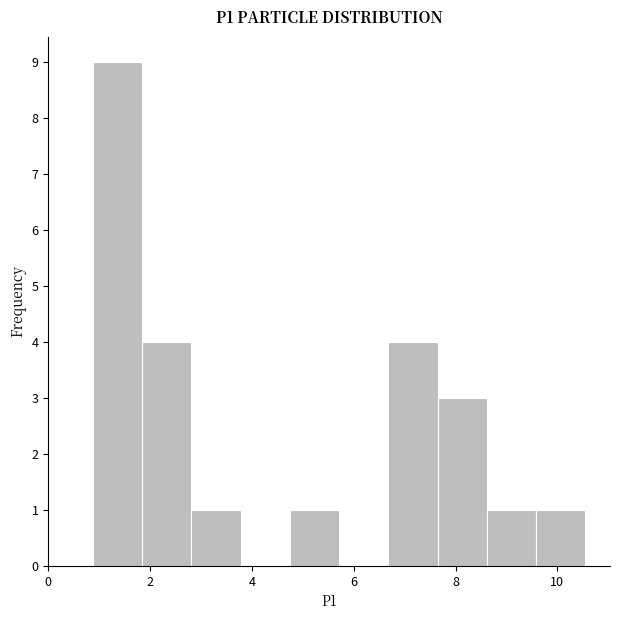

Over which range of the x-axis is the bar tallest?

0.8 to 1.8